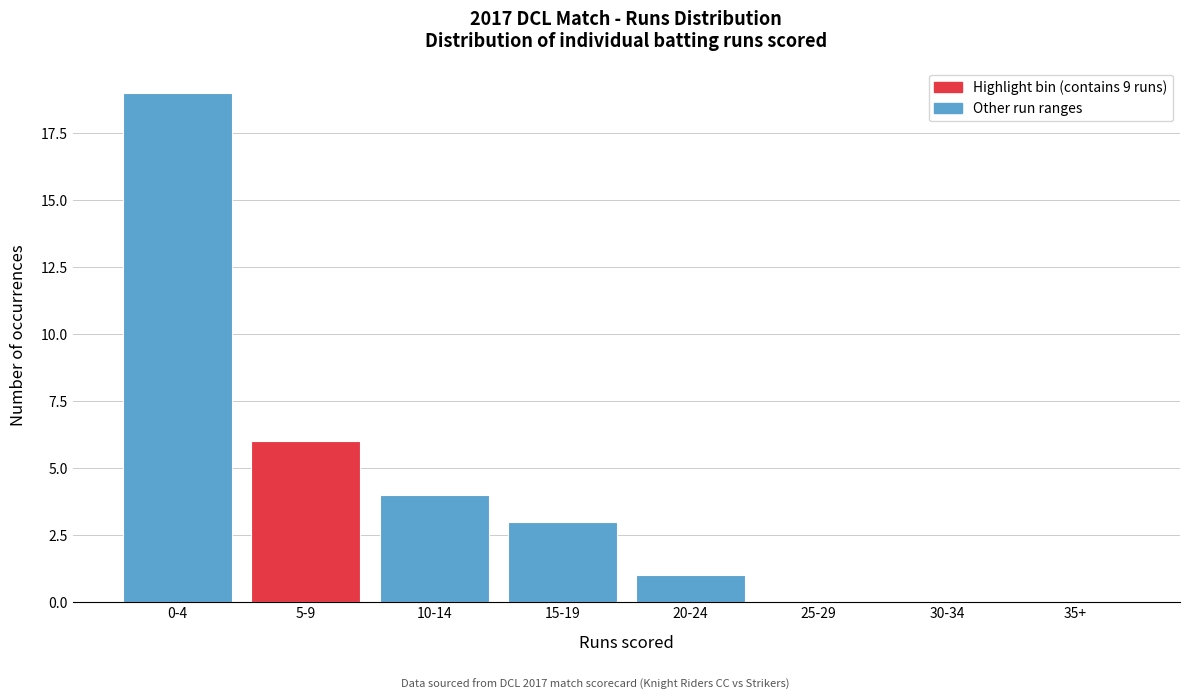

Reading left to right, extract all data points from this chart.

0-4=19	5-9=6	10-14=4	15-19=3	20-24=1	25-29=0	30-34=0	35+=0